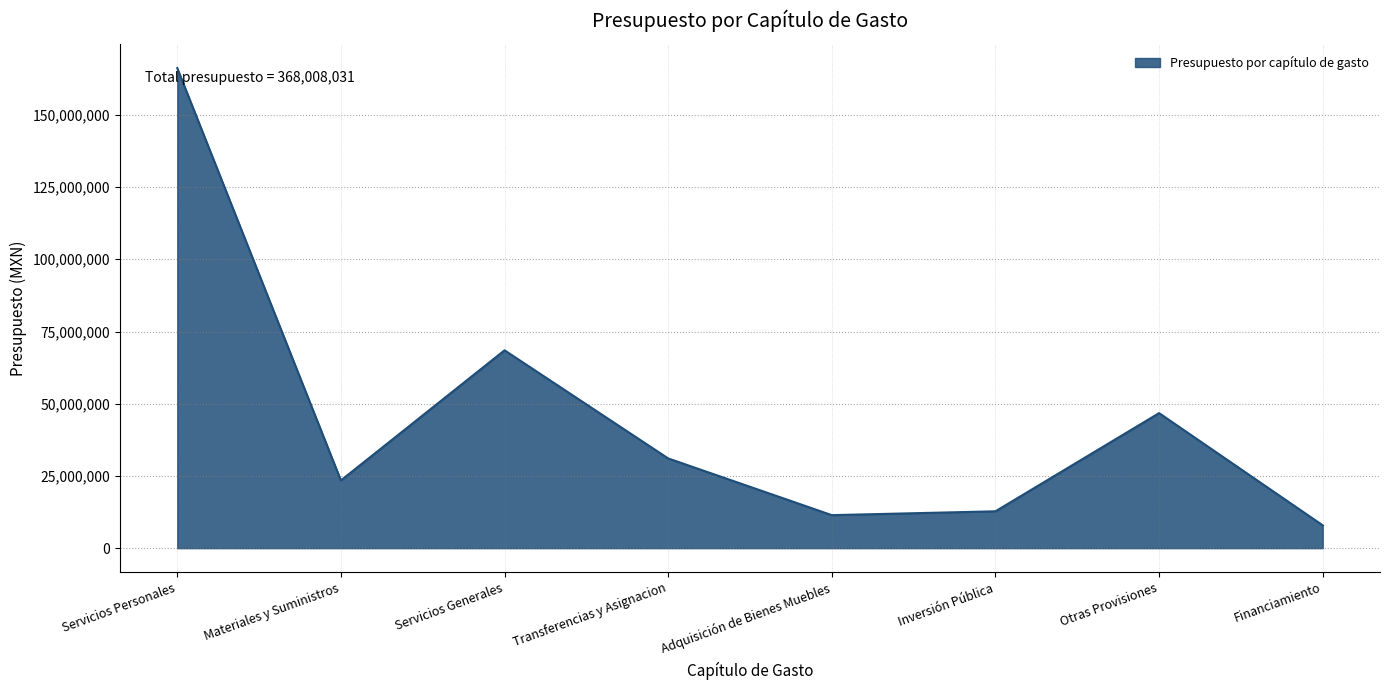

How many lines are shown in the chart?

1